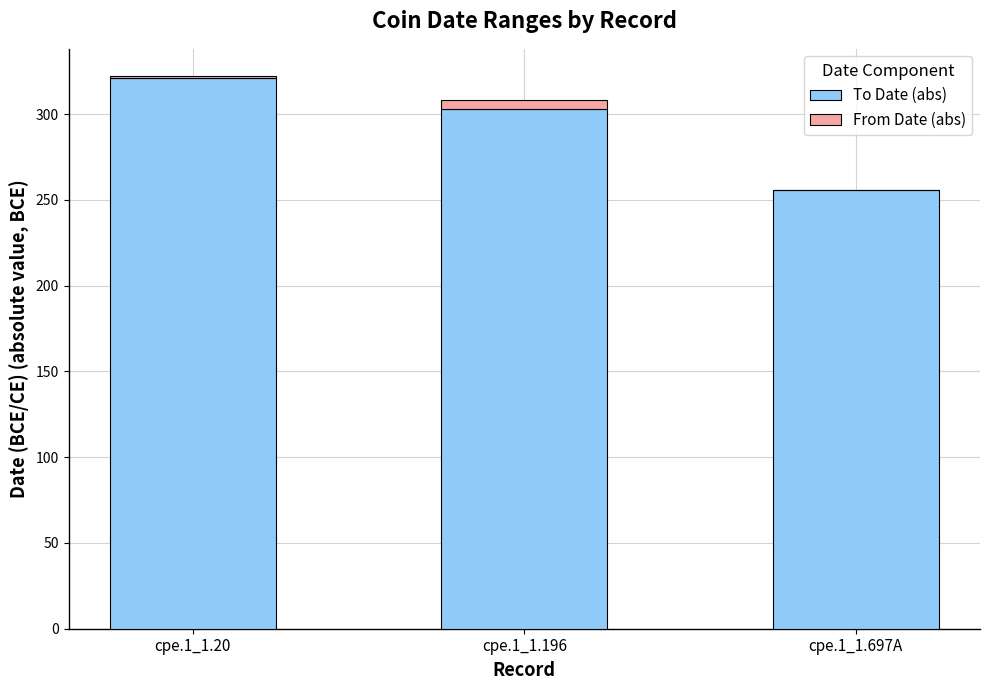

At which category is the sum across all series the highest?

cpe.1_1.20